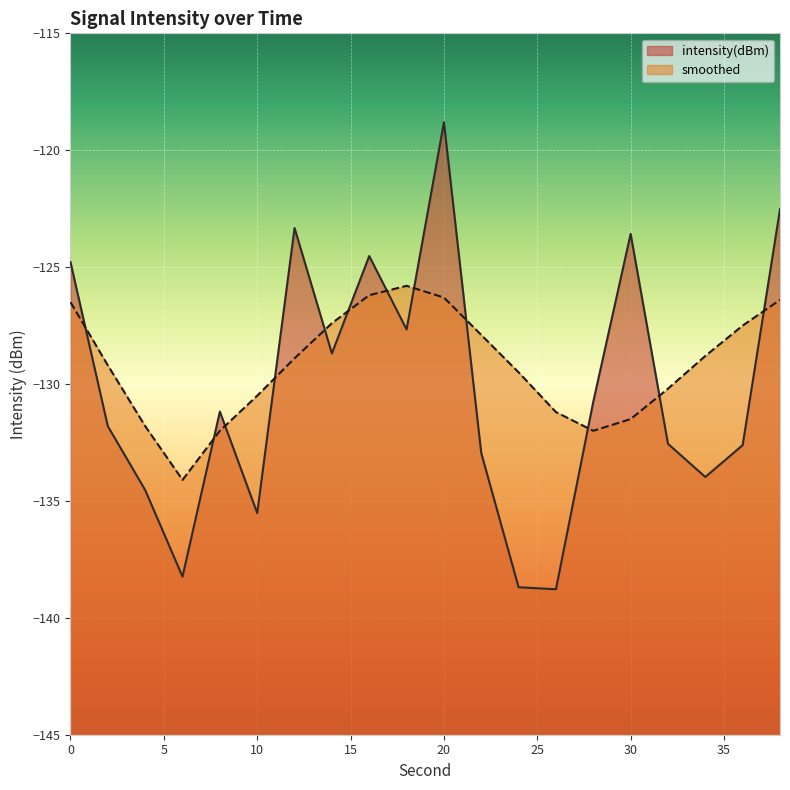

True or false: intensity(dBm) has a value of -138.2 at 6.

True